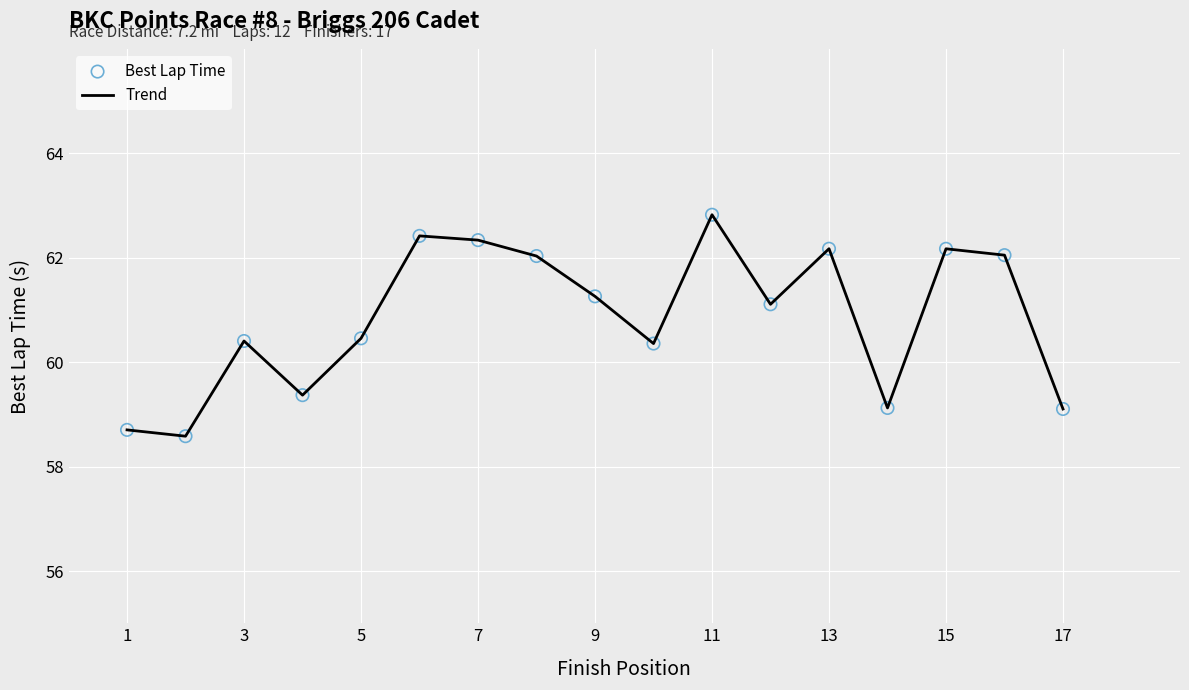

What is the difference between the maximum and minimum values?

4.2